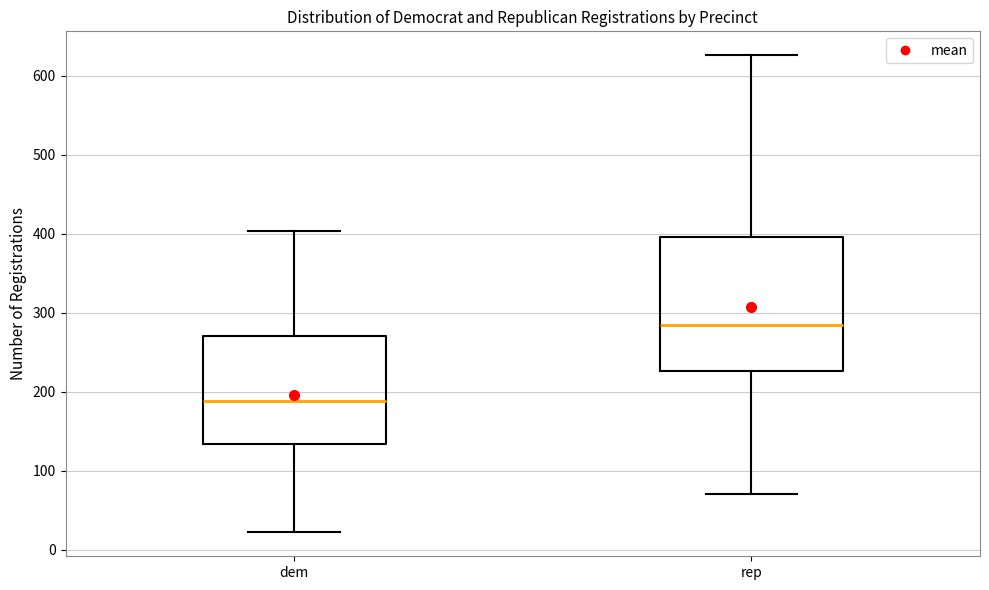

Reading left to right, transcribe this box plot: for each box, give where its median line is, the range the box spans, and where its two whiskers end, as read against the y-axis. The values are not printed on the chart, so give them approximately, as read against the axis.

dem: median 190, box 130 to 270, whiskers 20 to 400
rep: median 280, box 230 to 400, whiskers 70 to 630